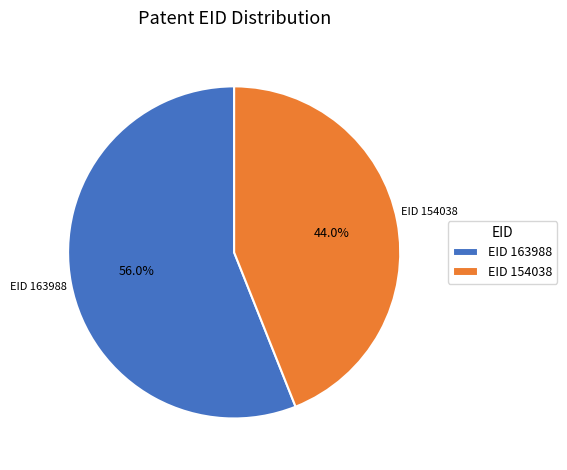

Which slice is the largest?

EID 163988